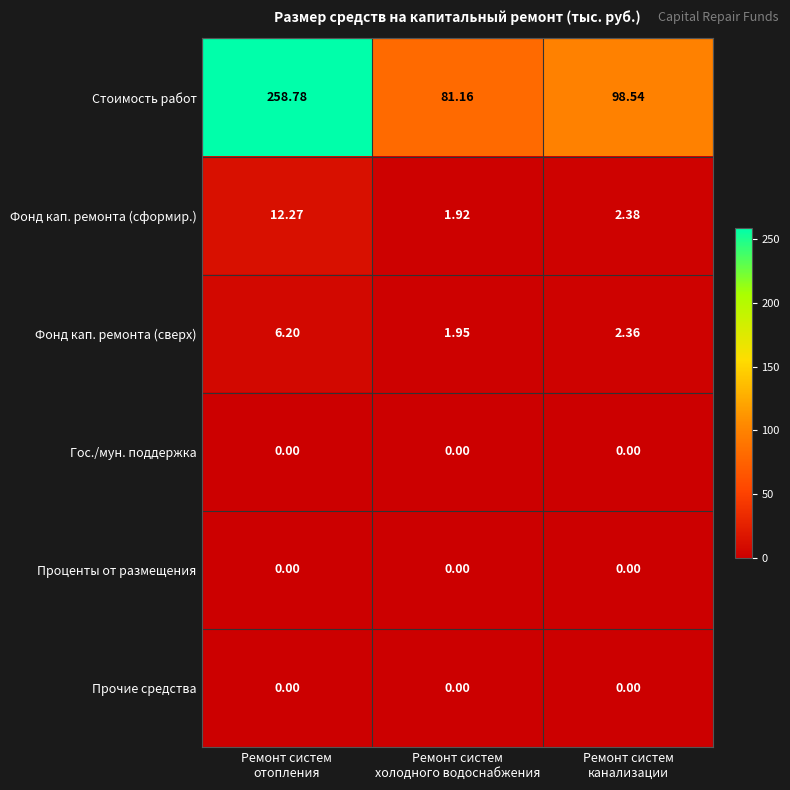

How many data points does each series have?

3